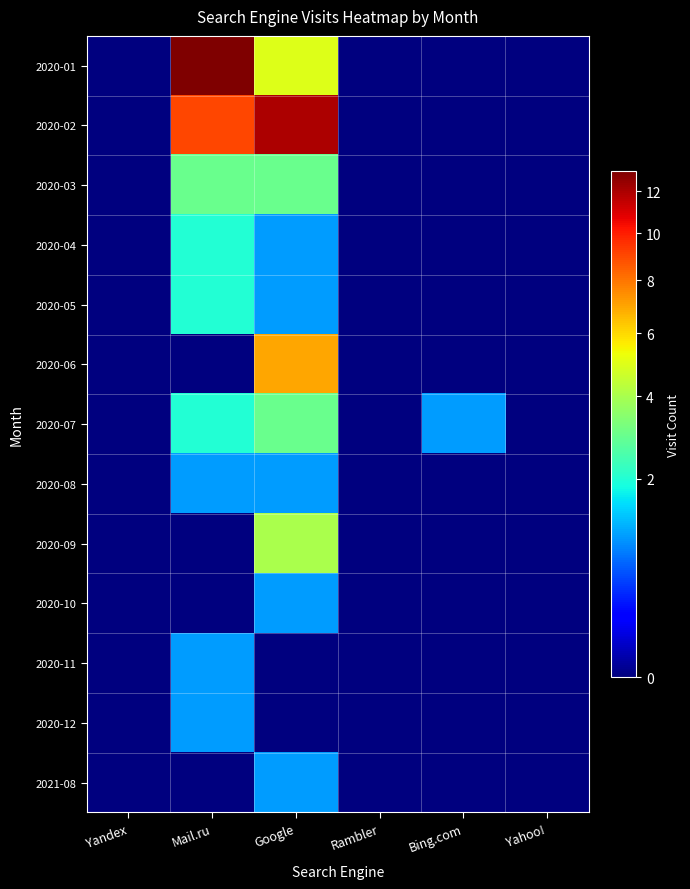

What is the maximum value shown in the chart?

13